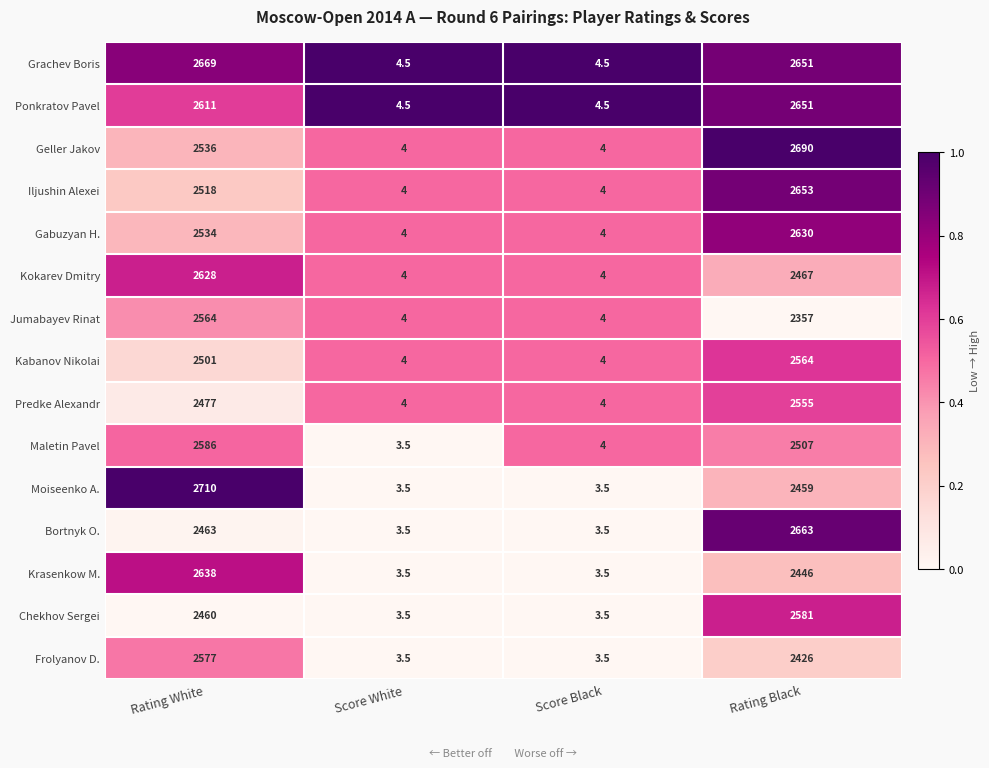

What is the difference between the maximum and minimum values in the Frolyanov D. series?

2573.5